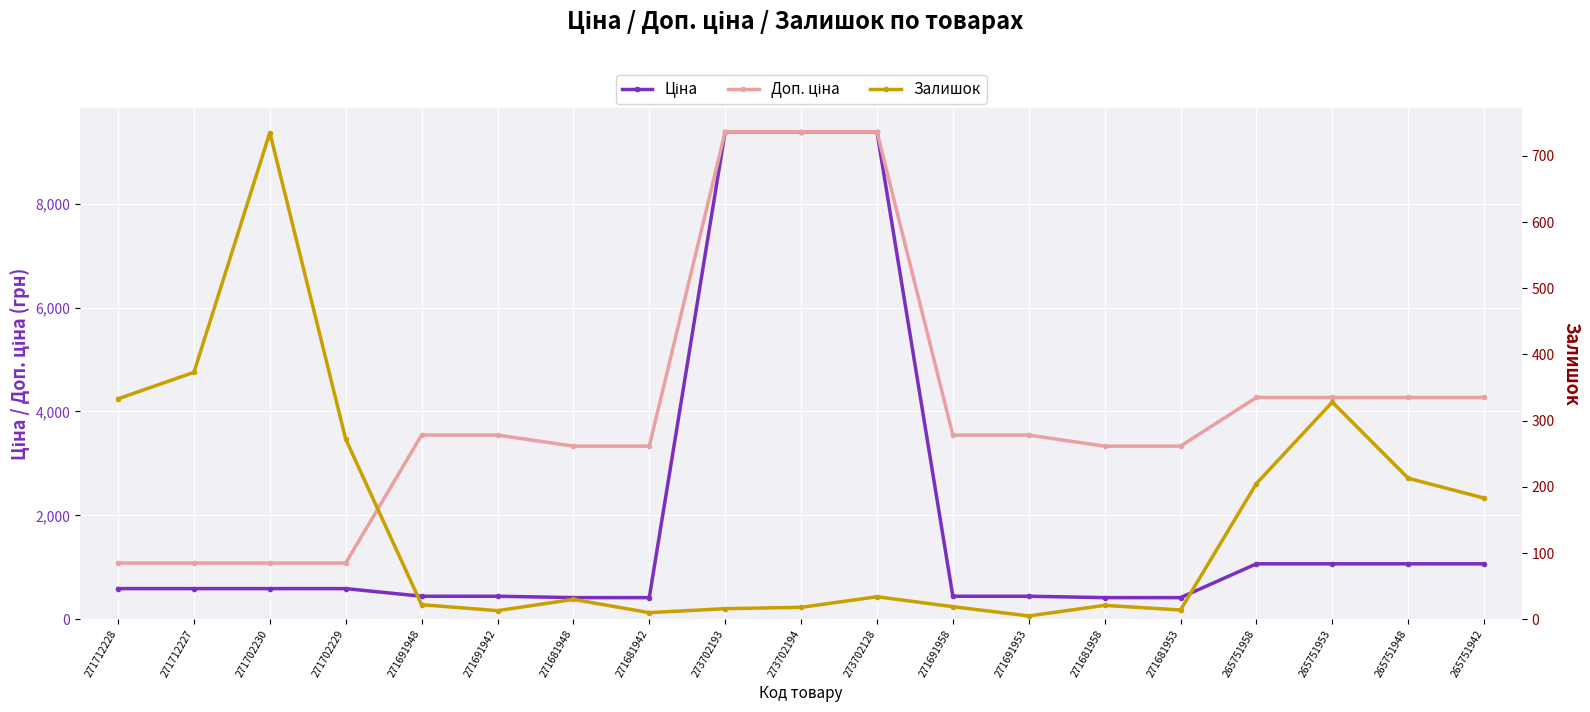

Read the Доп. ціна value at 273702128.

9384.0